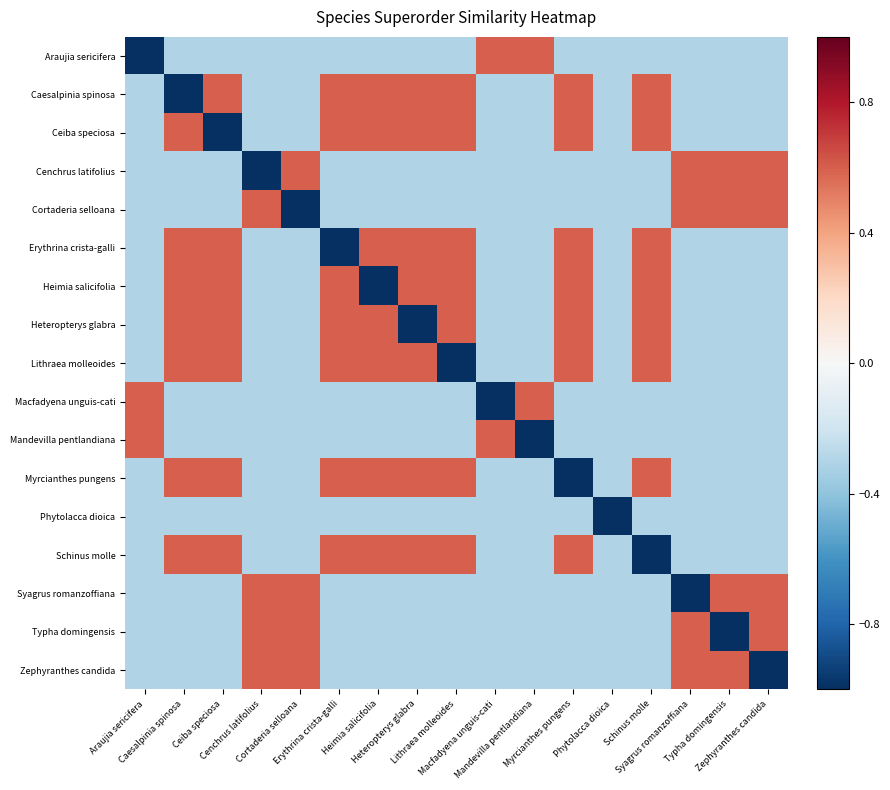

Which series has the largest range (max minus min)?

Araujia sericifera